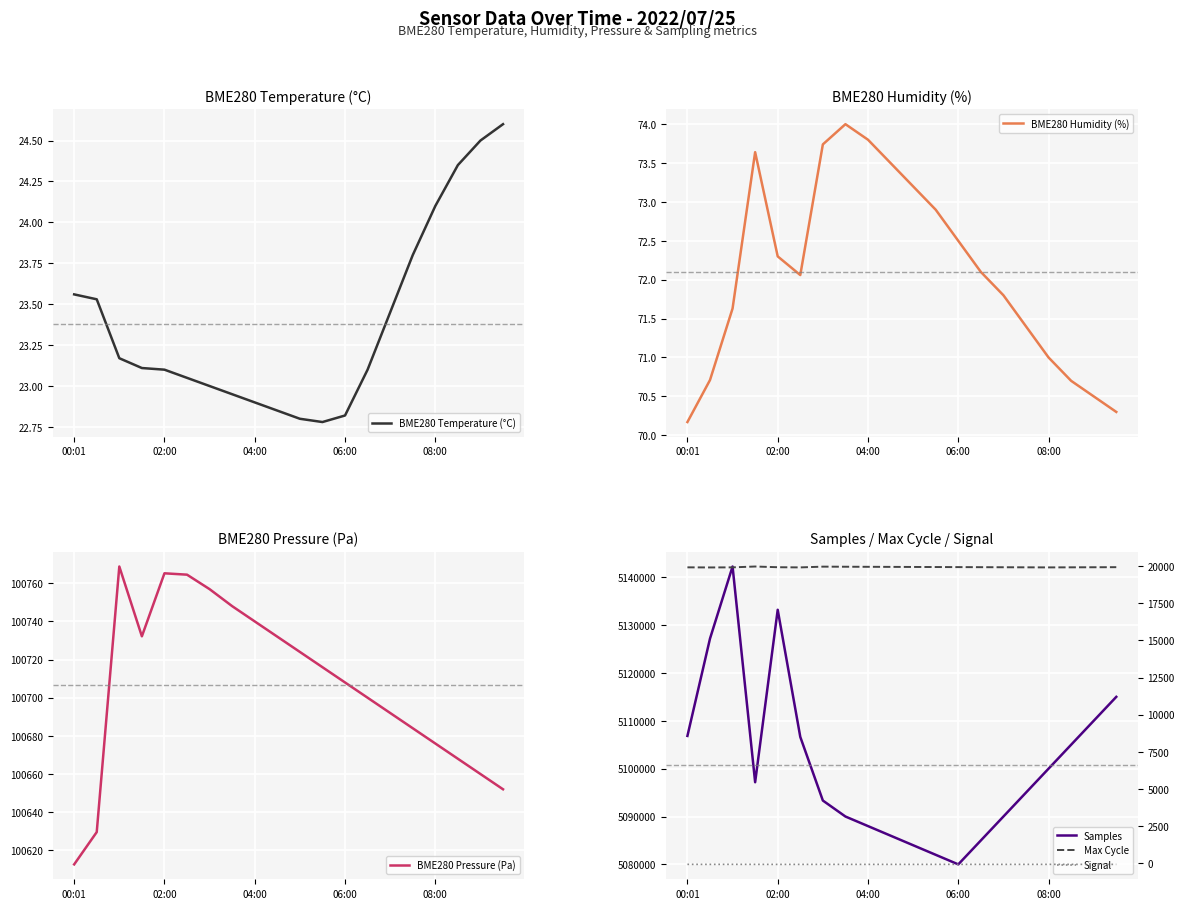

What is the lowest value of the BME280 Temperature (°C) series?

22.8